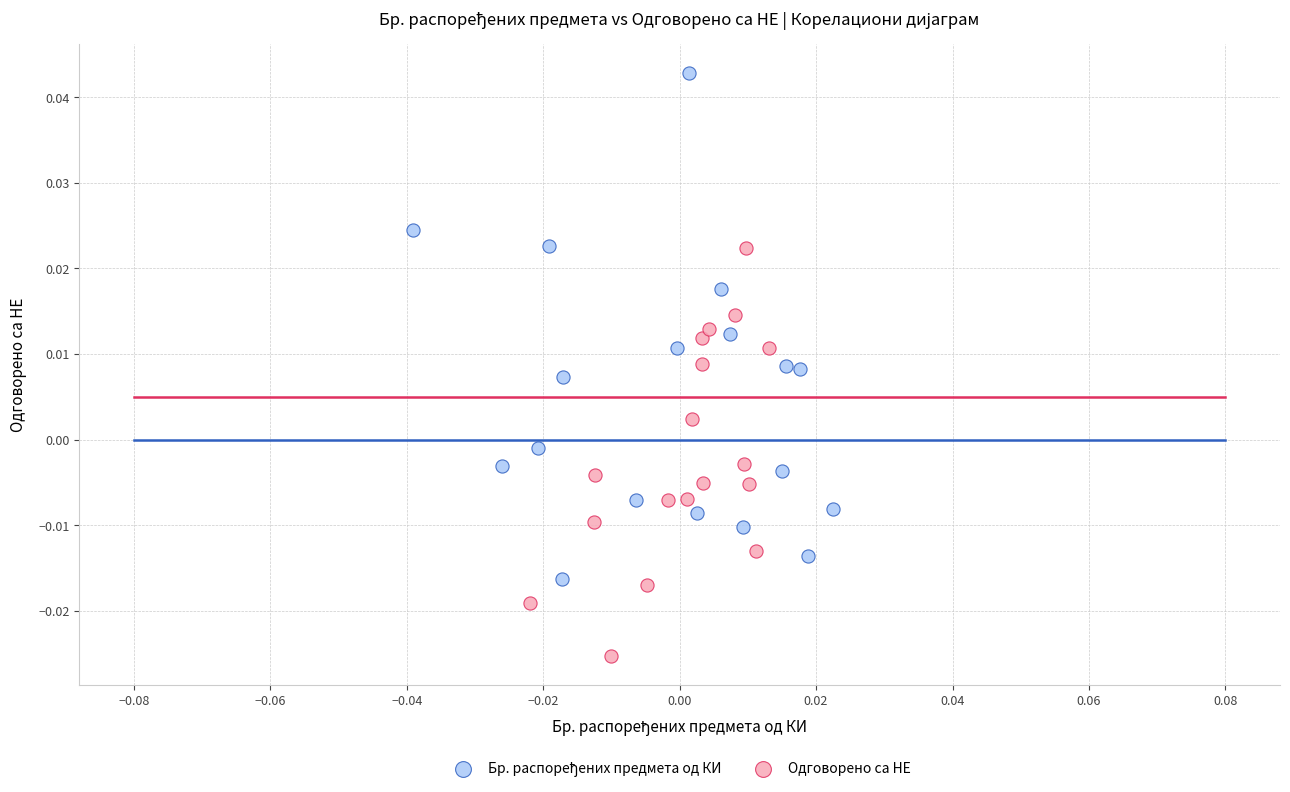

Which series contains the lowest Y value?

Одговорено са НЕ